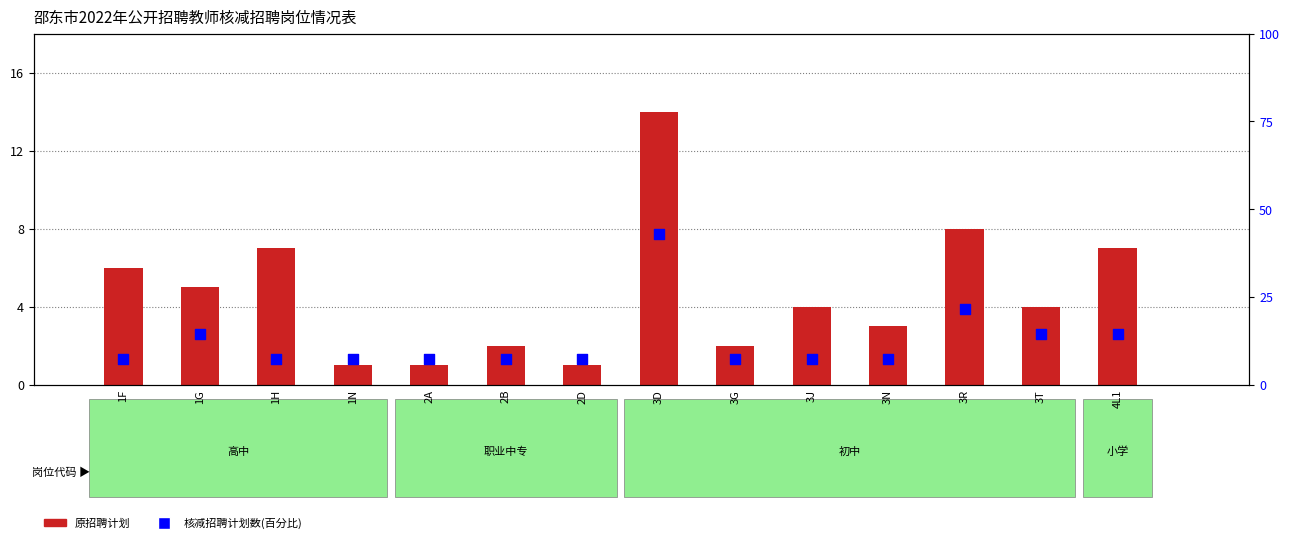

Which series contains the highest Y value?

核减招聘计划数(百分比)